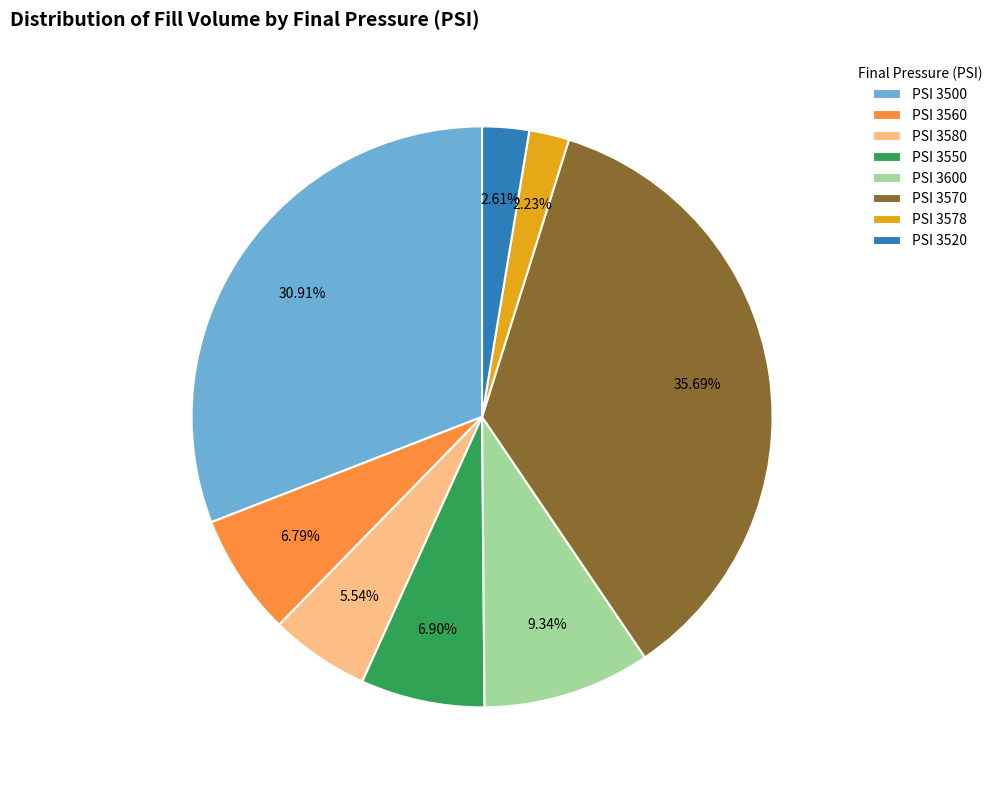

How many slices are in this pie chart?

8